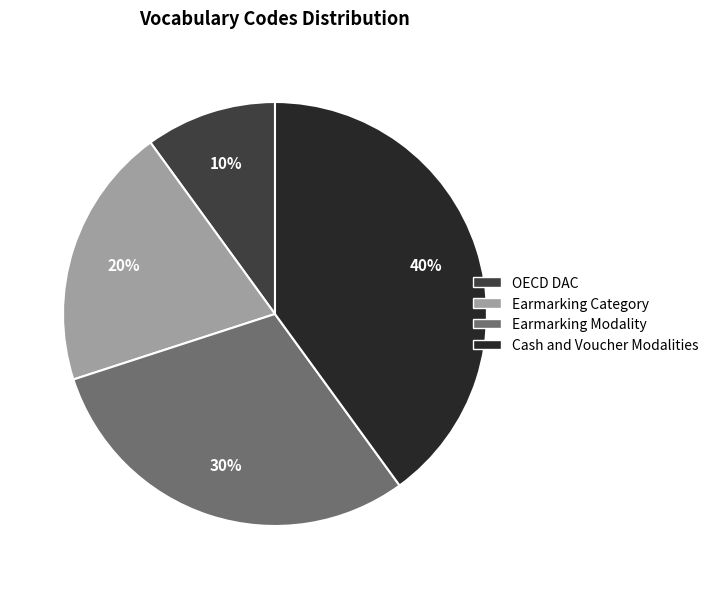

Rank the categories by value from lowest to highest.

OECD DAC, Earmarking Category, Earmarking Modality, Cash and Voucher Modalities